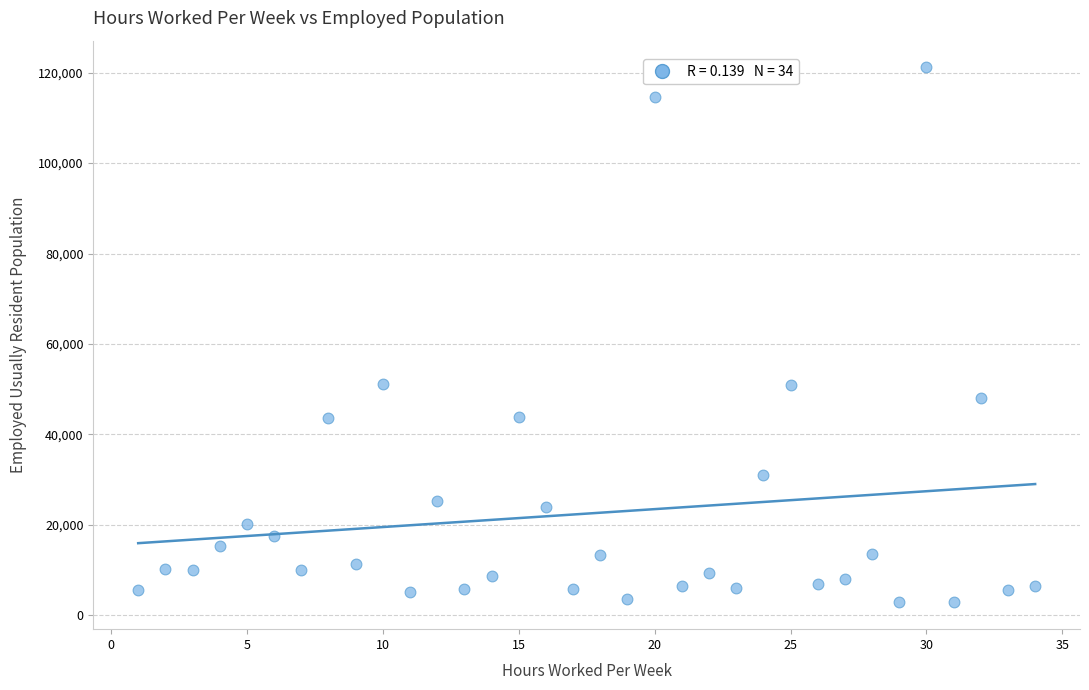

What is the range of X values (max minus min)?

33